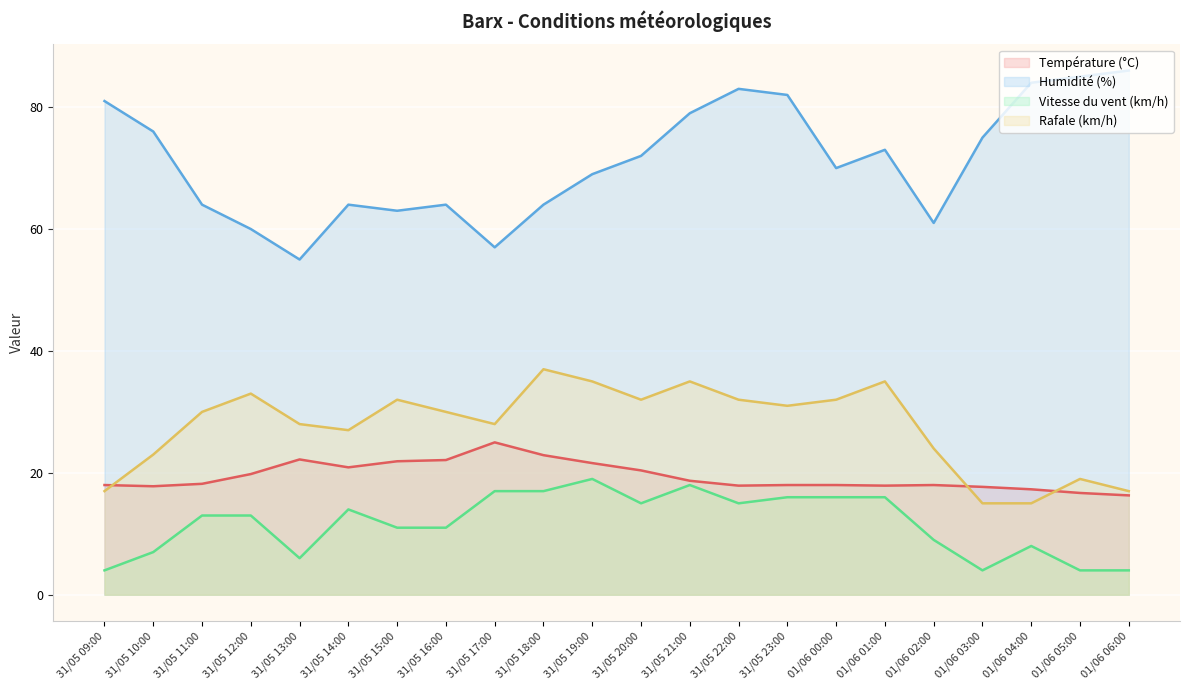

Rank the series by their maximum value, from highest to lowest.

Humidité (%), Rafale (km/h), Température (°C), Vitesse du vent (km/h)